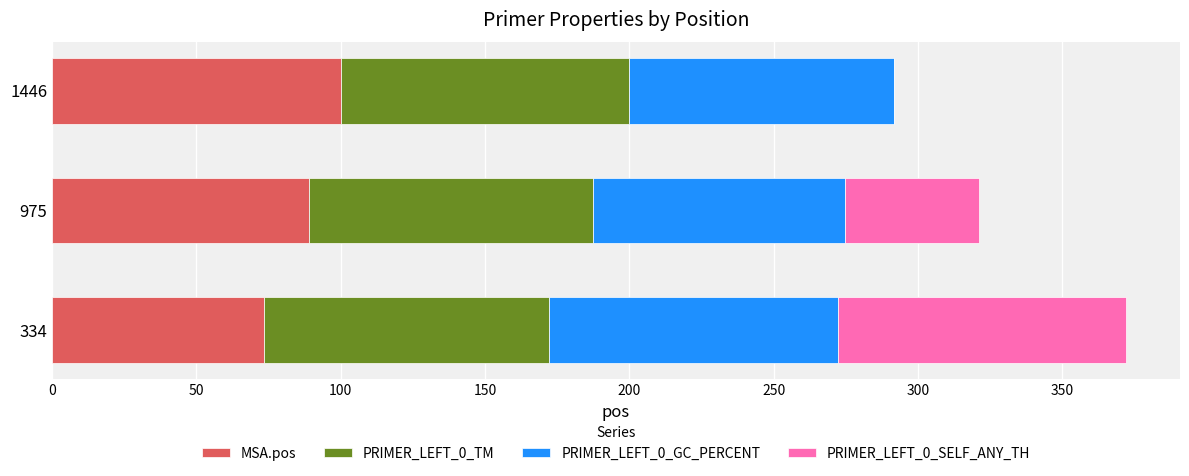

What is the sum of the MSA.pos values at 334 and 1446?

173.3